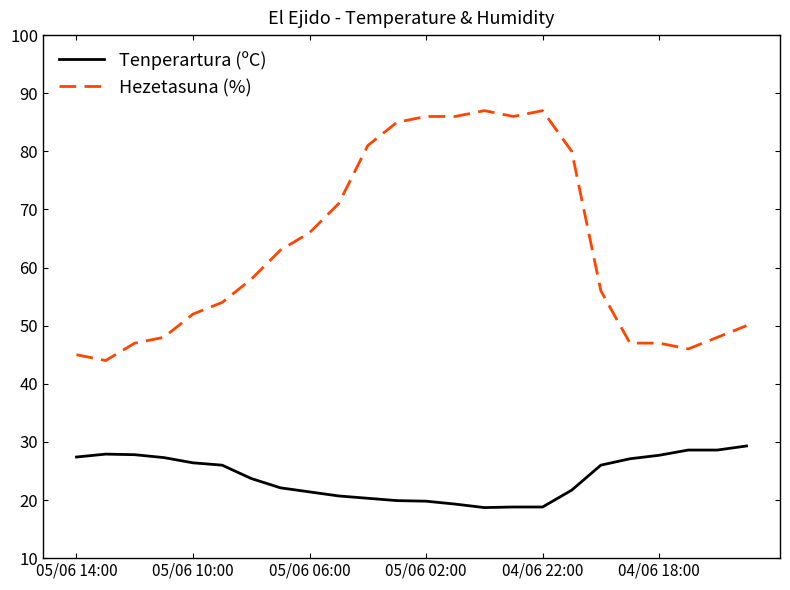

What is the minimum value for Tenperartura (ºC)?

18.7